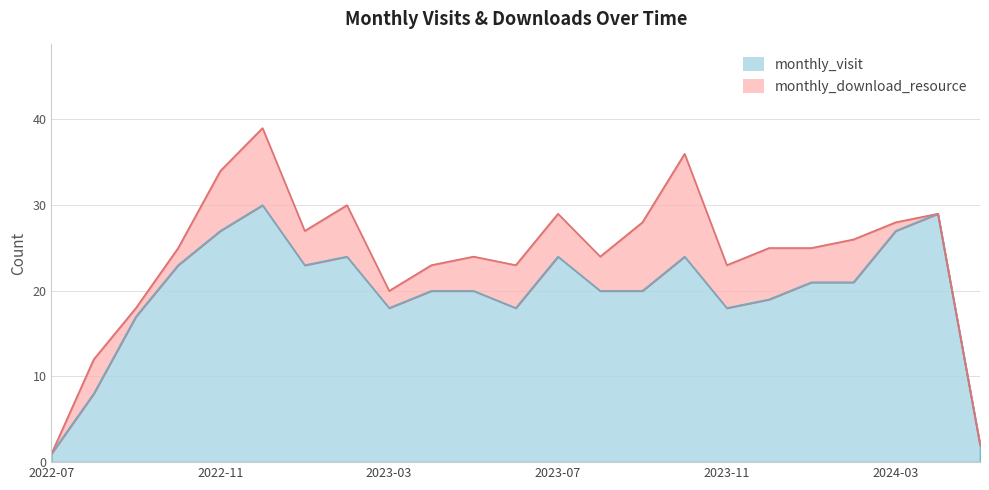

How many data points are above 20?

11